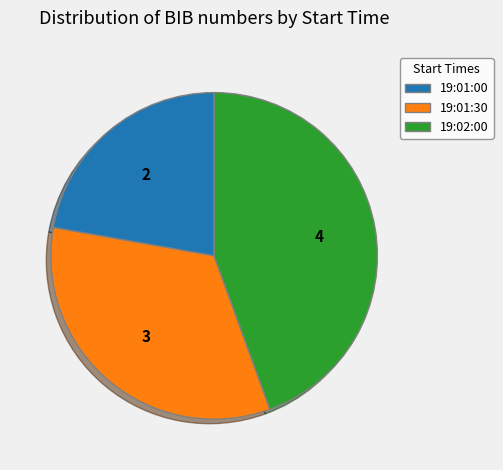

Is 19:01:00 the majority of the pie?

No